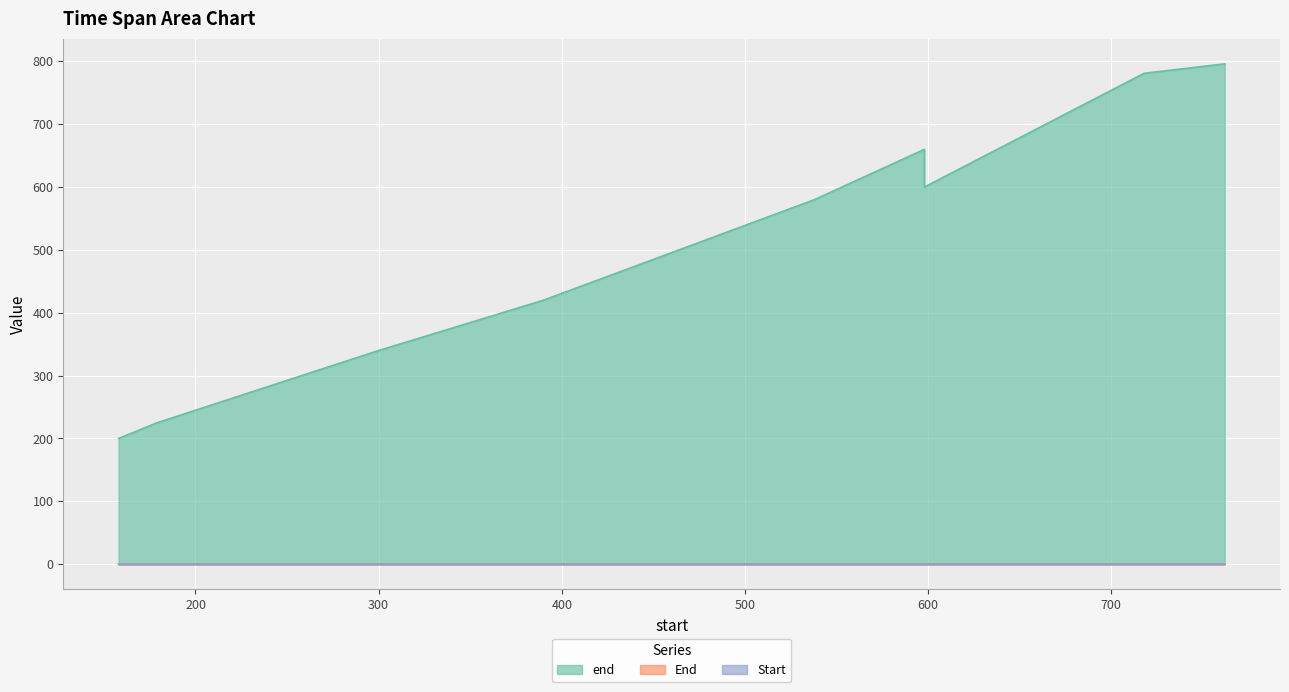

What is the label of the 9th point from the right?

158